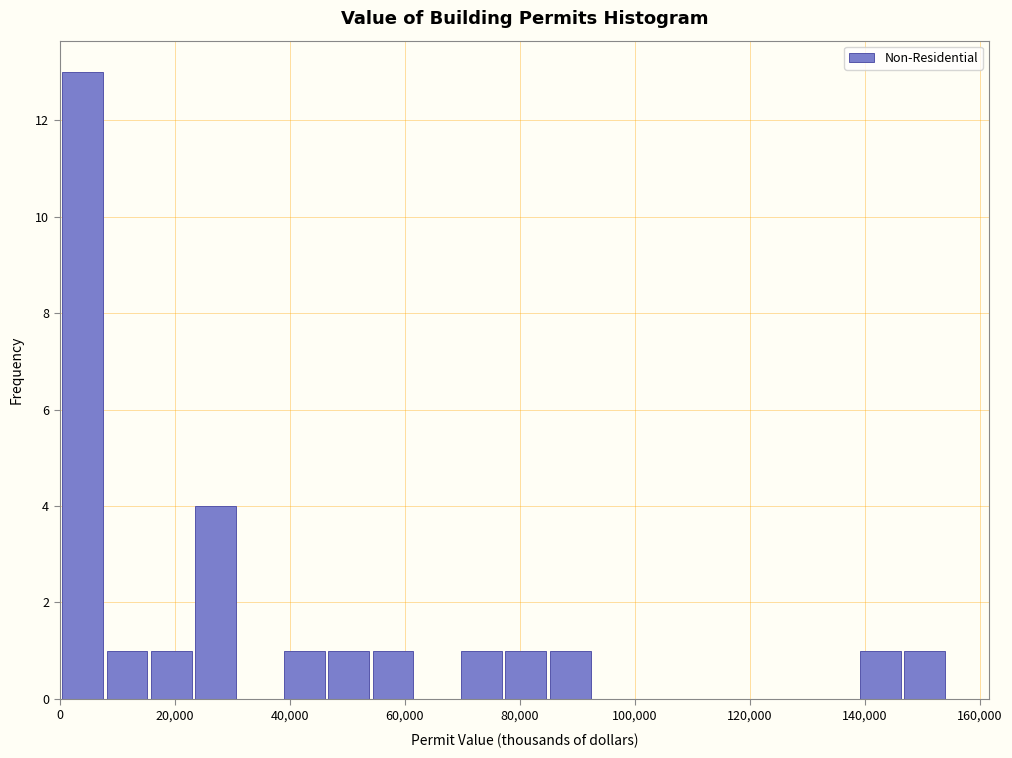

Around what value on the x-axis is the tallest bar? Give the approximate position of its centre, as read against the axis.

4000